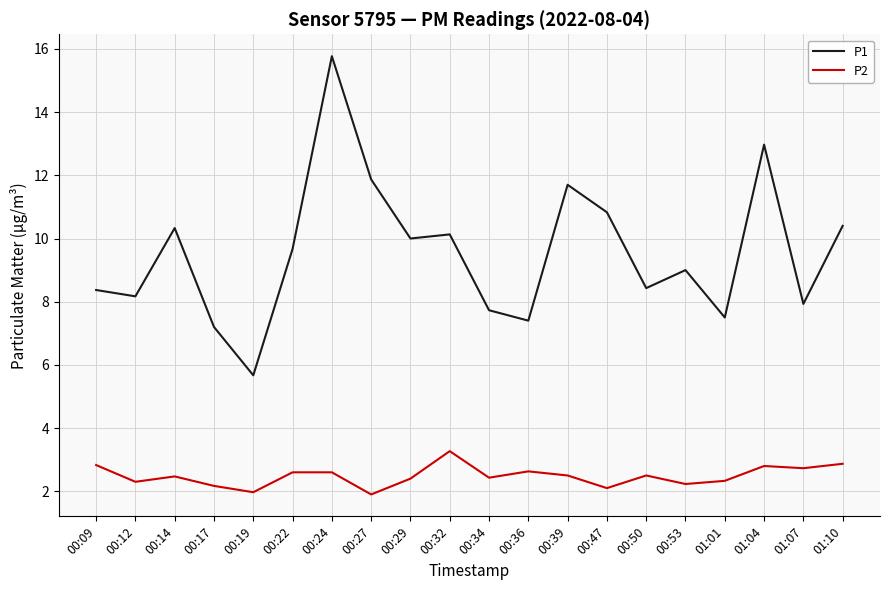

Which series changed the most between 00:36 and 01:10?

P1